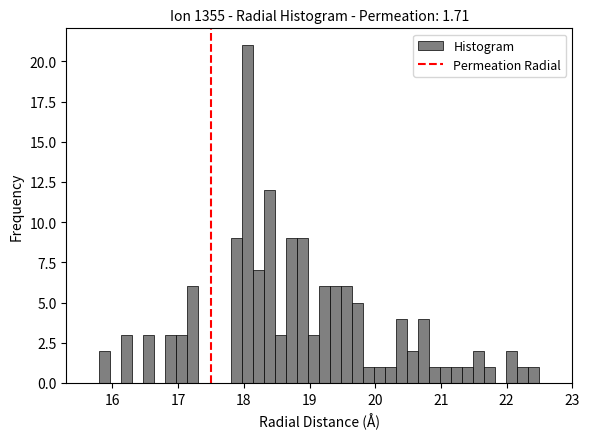

Read against the x-axis, roughly where is the centre of the tallest bar?

18.1